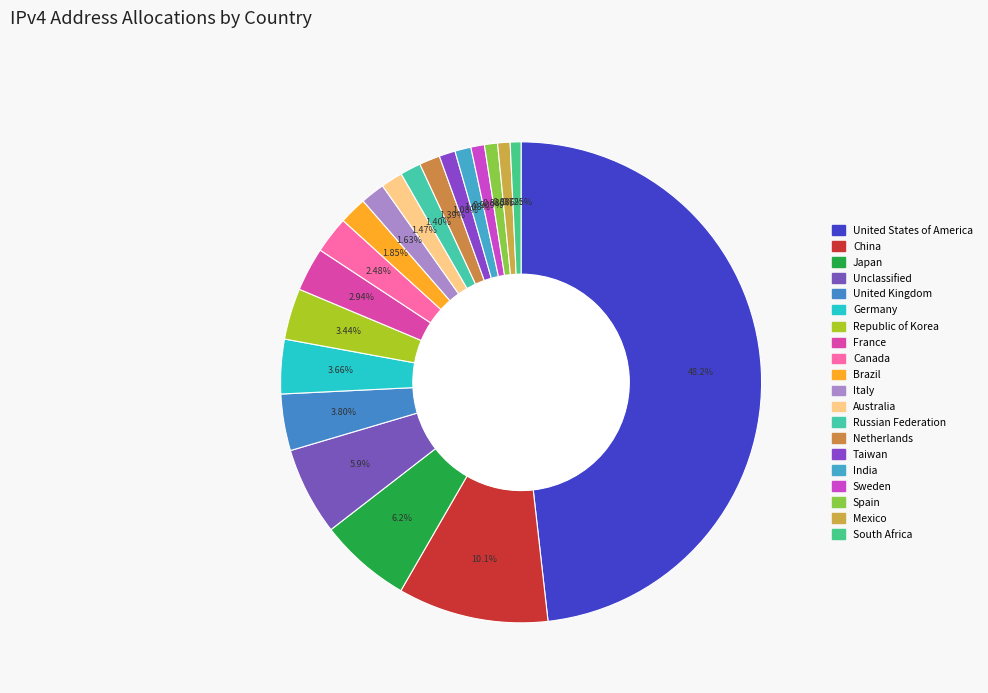

How many slices are in this pie chart?

20